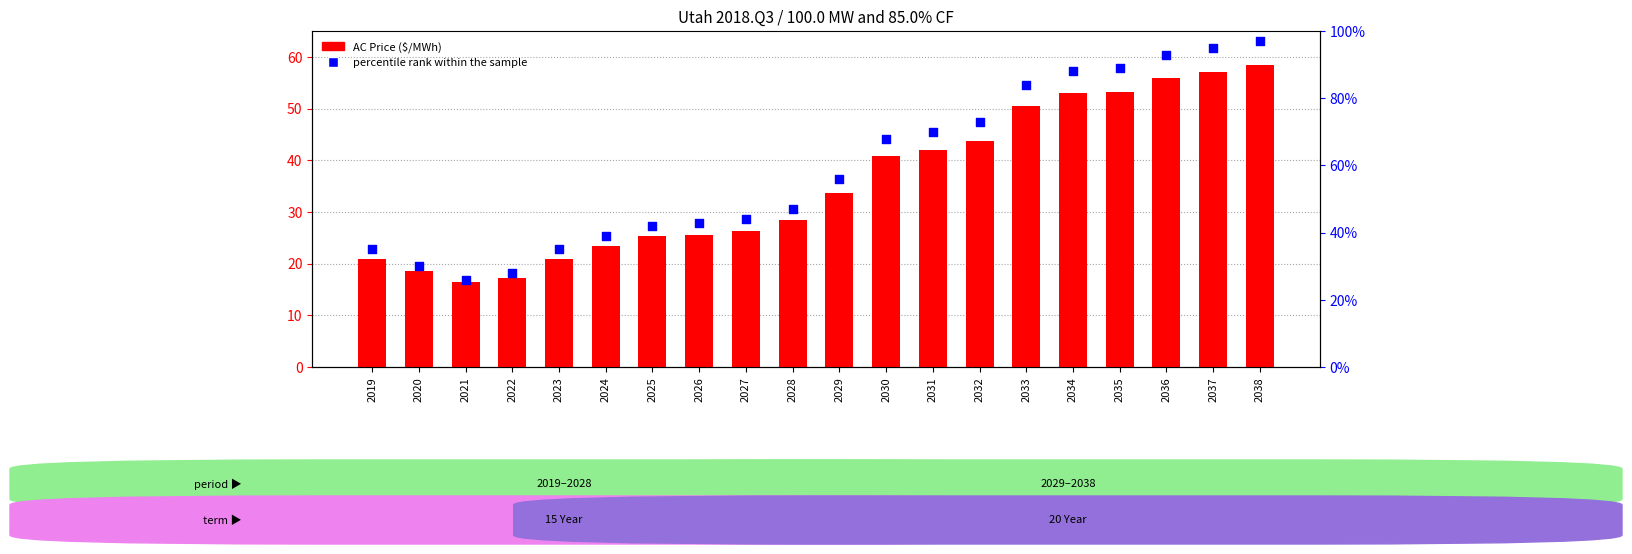

At which category is the sum across all series the highest?

2038